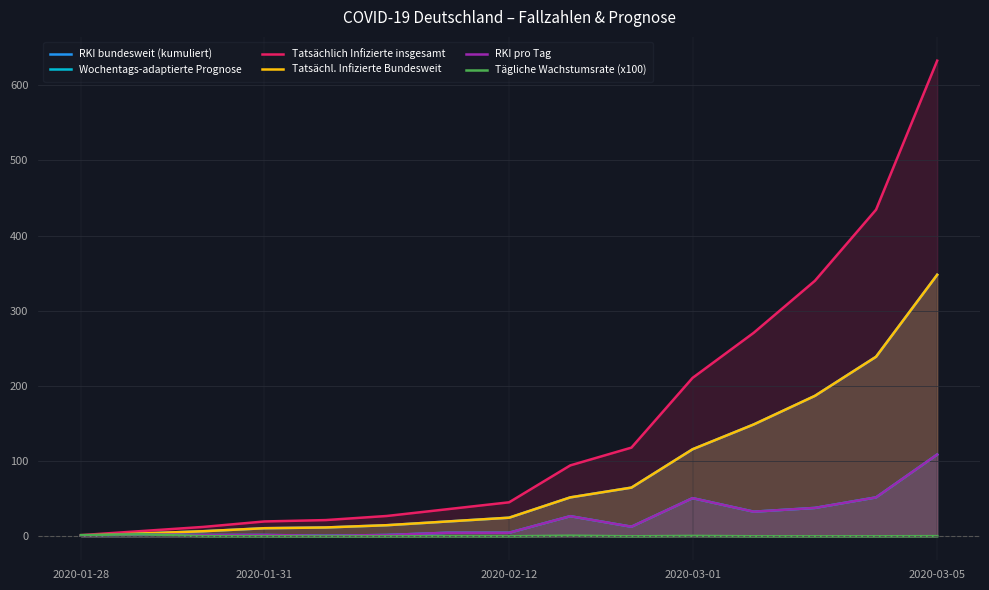

List the series in order of their peak value, highest first.

Tatsächlich Infizierte insgesamt, RKI bundesweit (kumuliert), Tatsächl. Infizierte Bundesweit, Wochentags-adaptierte Prognose, RKI pro Tag, Tägliche Wachstumsrate (x100)